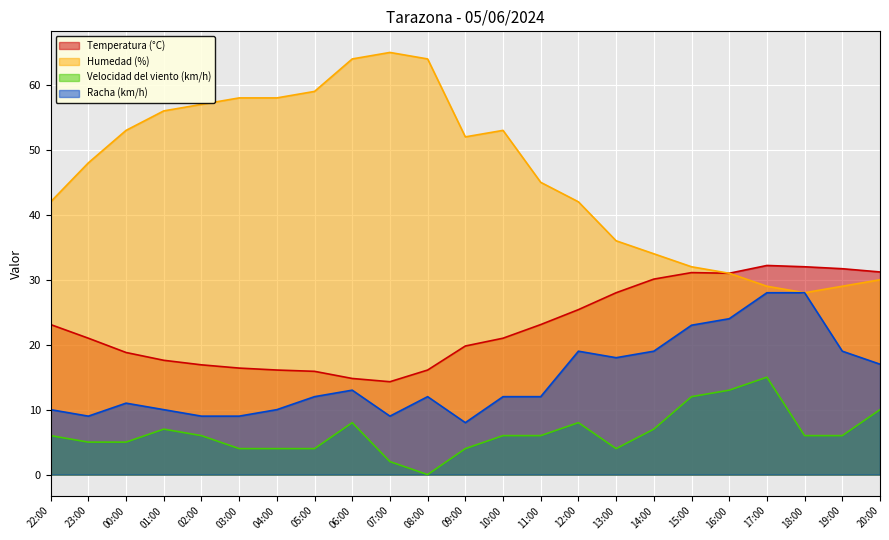

Reading left to right, transcribe all the data shown in this chart.

Temperatura (°C): 22:00=23.1	23:00=21.0	00:00=18.8	01:00=17.6	02:00=16.9	03:00=16.4	04:00=16.1	05:00=15.9	06:00=14.8	07:00=14.3	08:00=16.1	09:00=19.8	10:00=21.0	11:00=23.1	12:00=25.4	13:00=28.0	14:00=30.1	15:00=31.1	16:00=31.0	17:00=32.2	18:00=32.0	19:00=31.7	20:00=31.2
Humedad (%): 22:00=42.0	23:00=48.0	00:00=53.0	01:00=56.0	02:00=57.0	03:00=58.0	04:00=58.0	05:00=59.0	06:00=64.0	07:00=65.0	08:00=64.0	09:00=52.0	10:00=53.0	11:00=45.0	12:00=42.0	13:00=36.0	14:00=34.0	15:00=32.0	16:00=31.0	17:00=29.0	18:00=28.0	19:00=29.0	20:00=30.0
Velocidad del viento (km/h): 22:00=6.0	23:00=5.0	00:00=5.0	01:00=7.0	02:00=6.0	03:00=4.0	04:00=4.0	05:00=4.0	06:00=8.0	07:00=2.0	08:00=0.0	09:00=4.0	10:00=6.0	11:00=6.0	12:00=8.0	13:00=4.0	14:00=7.0	15:00=12.0	16:00=13.0	17:00=15.0	18:00=6.0	19:00=6.0	20:00=10.0
Racha (km/h): 22:00=10.0	23:00=9.0	00:00=11.0	01:00=10.0	02:00=9.0	03:00=9.0	04:00=10.0	05:00=12.0	06:00=13.0	07:00=9.0	08:00=12.0	09:00=8.0	10:00=12.0	11:00=12.0	12:00=19.0	13:00=18.0	14:00=19.0	15:00=23.0	16:00=24.0	17:00=28.0	18:00=28.0	19:00=19.0	20:00=17.0